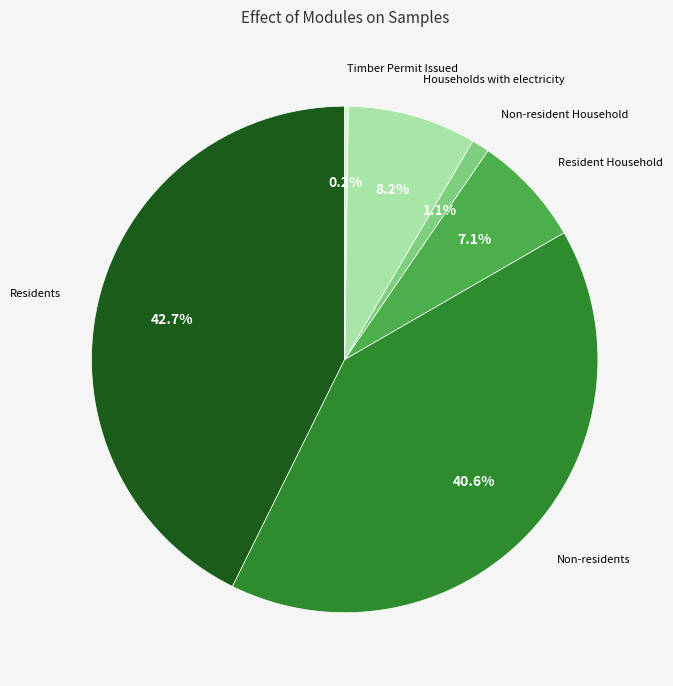

True or false: Residents accounts for 58% of the total.

False